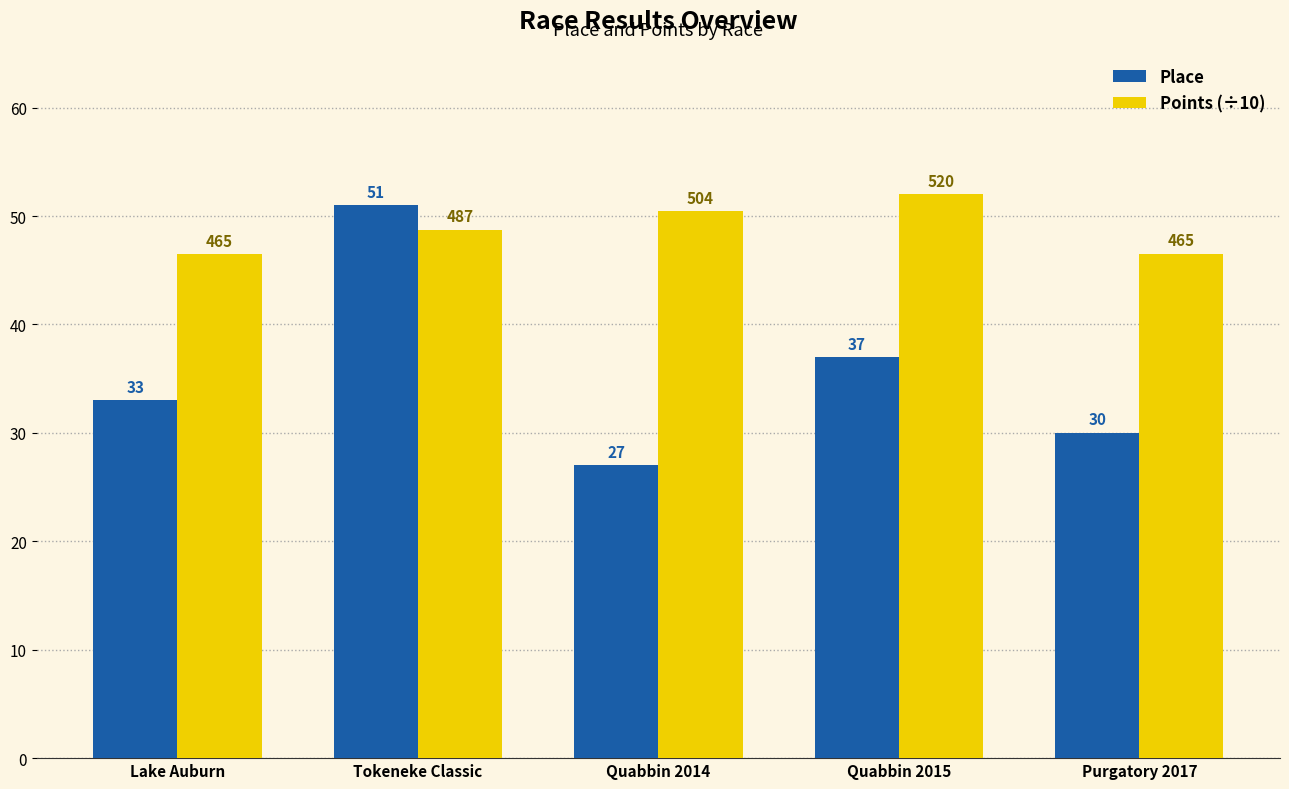

Which category has the lowest value in the Place series?

Quabbin 2014